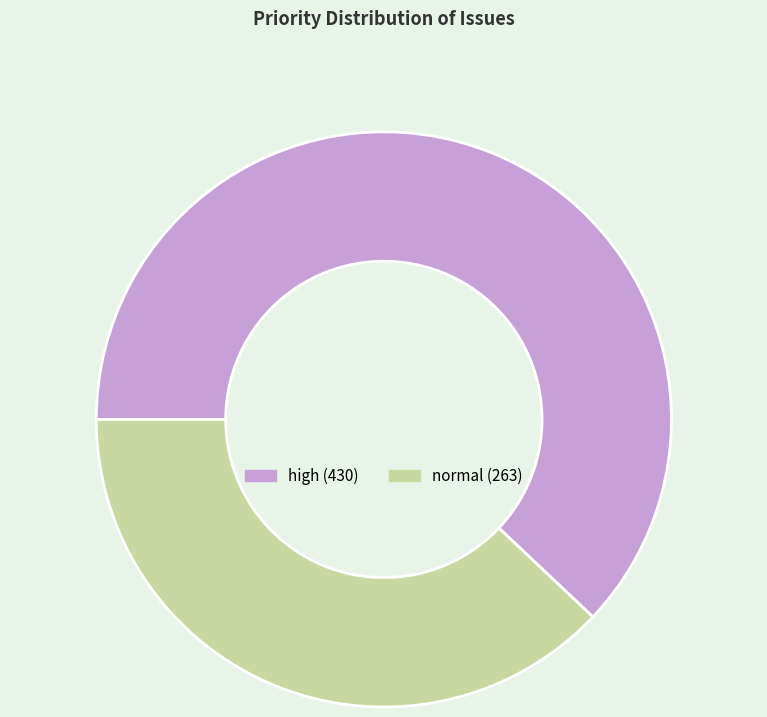

Is there any slice that represents more than half of the pie?

Yes